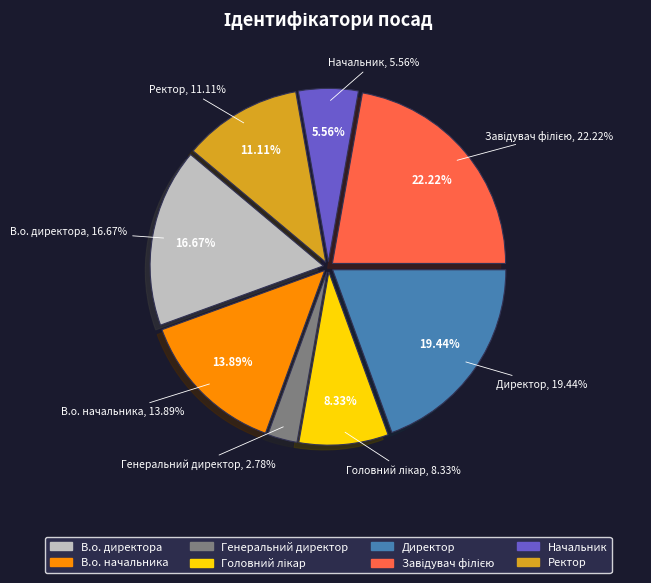

What percentage is the Ректор slice, to the nearest percent?

11%